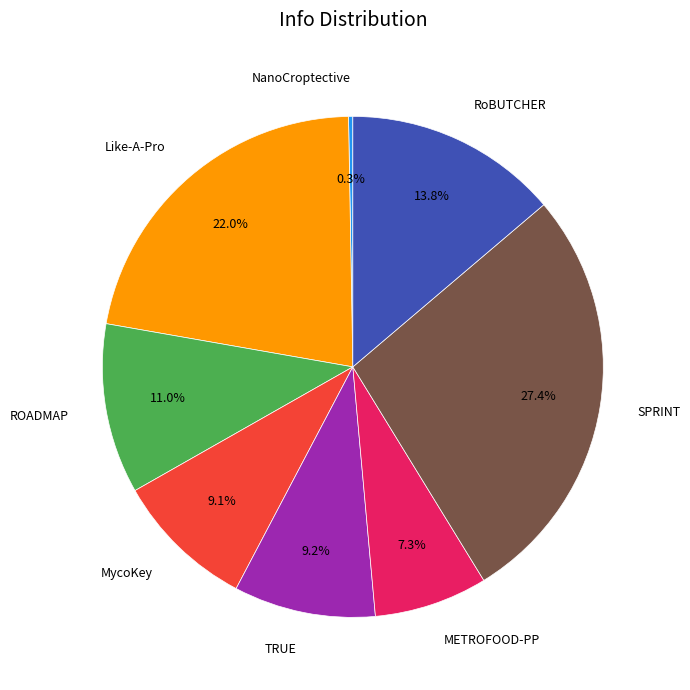

Is RoBUTCHER the majority of the pie?

No